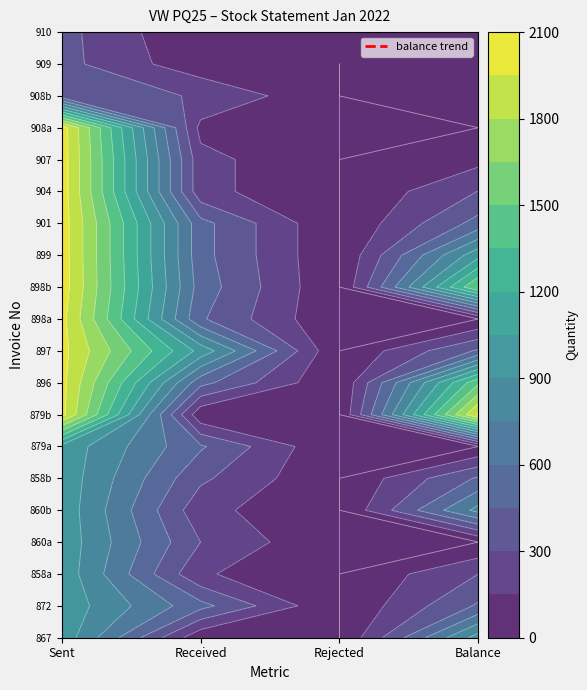

How many data points in 897 are less than 1000?

2